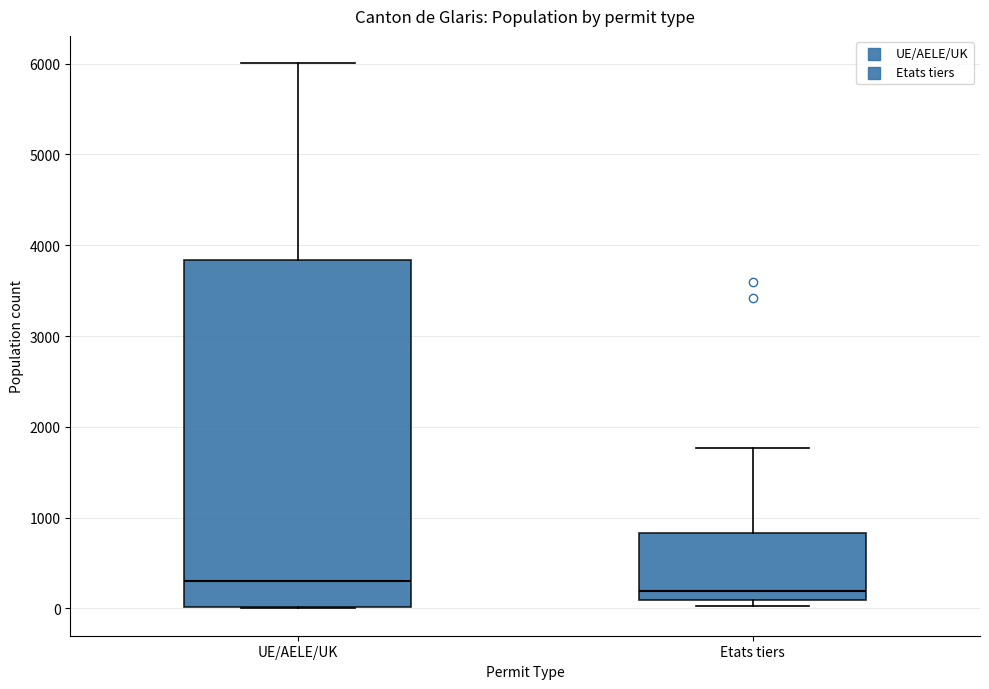

Which box is the tallest, from its lower edge to its upper edge?

UE/AELE/UK